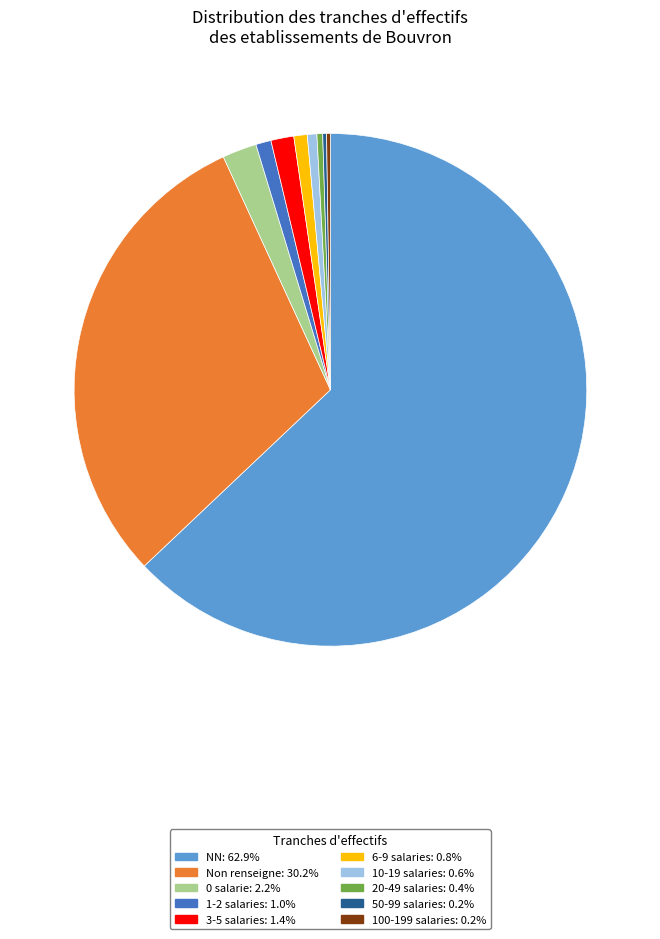

Is there a majority slice in this chart?

Yes